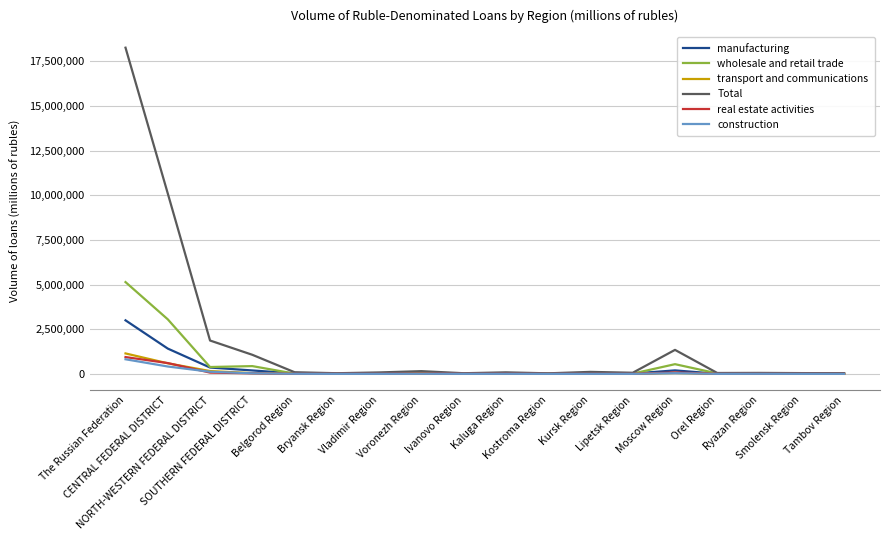

What is the approximate value of construction at Ryazan Region?

3123